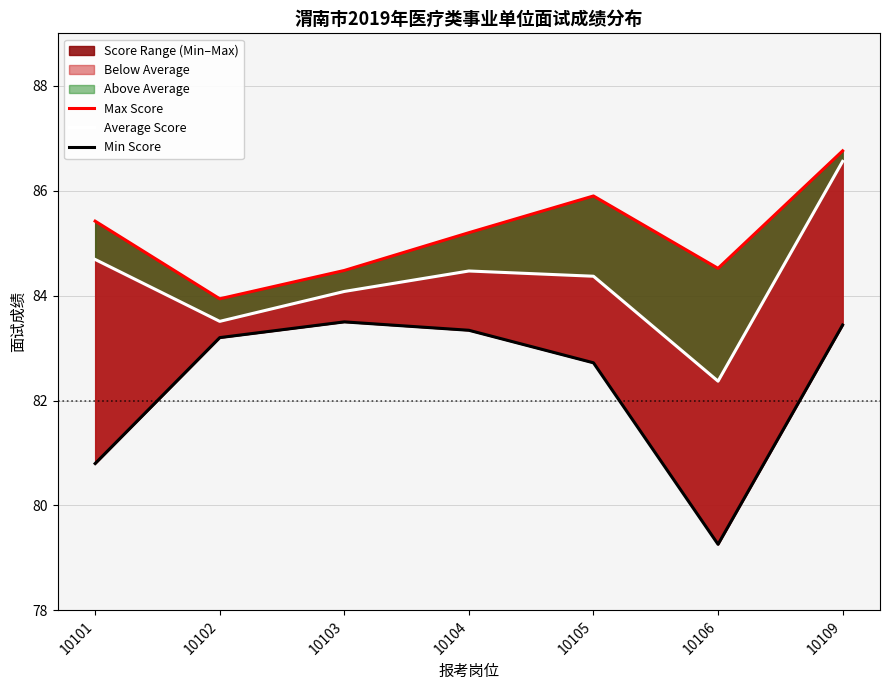

What is the highest value of the Min Score series?

83.5